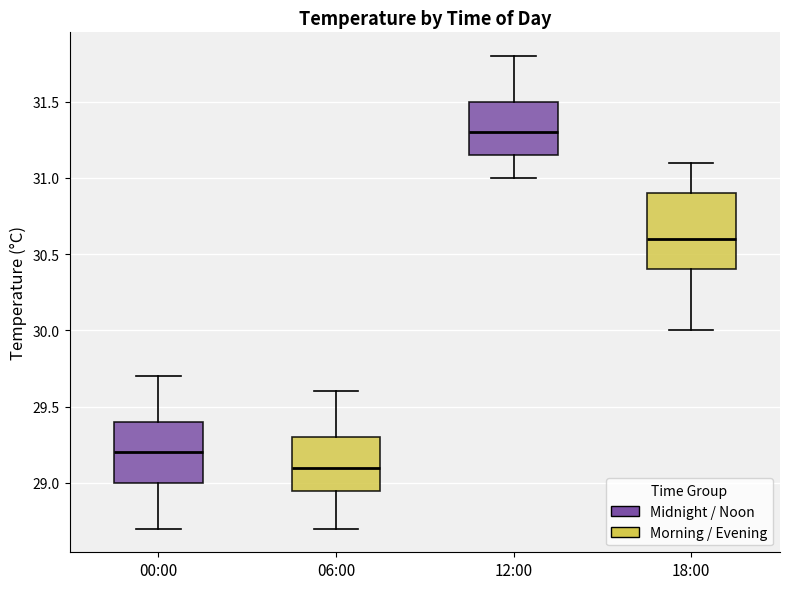

Reading left to right, transcribe this box plot: for each box, give where its median line is, the range the box spans, and where its two whiskers end, as read against the y-axis. The values are not printed on the chart, so give them approximately, as read against the axis.

00:00: median 29.20, box 29.00 to 29.40, whiskers 28.70 to 29.70
06:00: median 29.10, box 28.95 to 29.30, whiskers 28.70 to 29.60
12:00: median 31.30, box 31.15 to 31.50, whiskers 31.00 to 31.80
18:00: median 30.60, box 30.40 to 30.90, whiskers 30.00 to 31.10